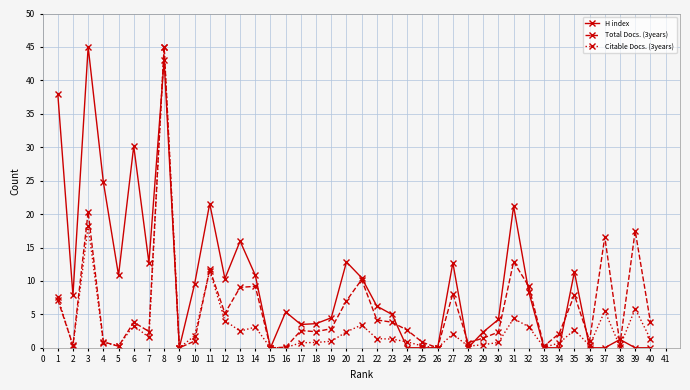

Which category has the highest value in the H index series?

3